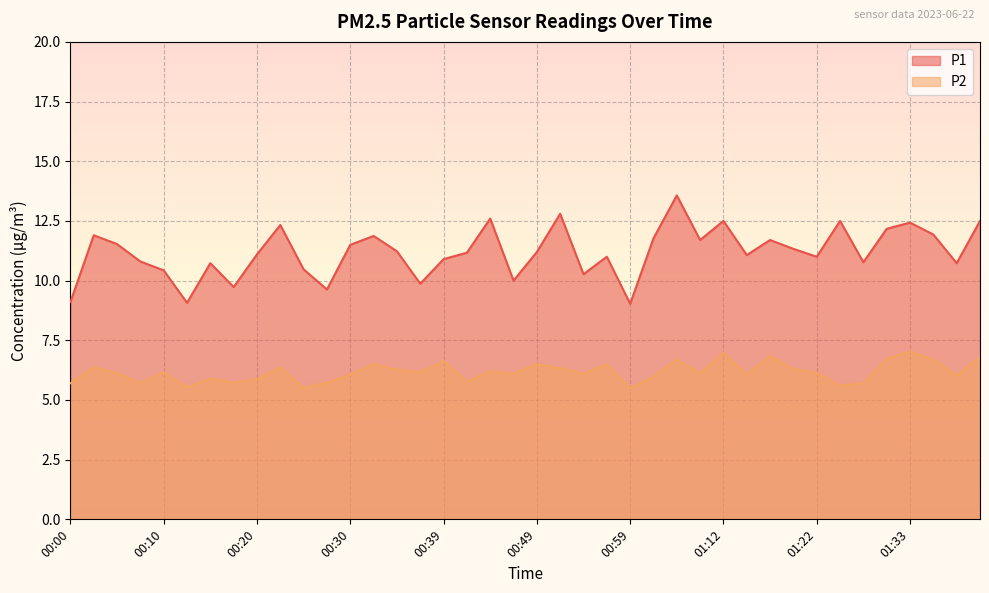

At which category does P2 reach its first local valley?

00:08